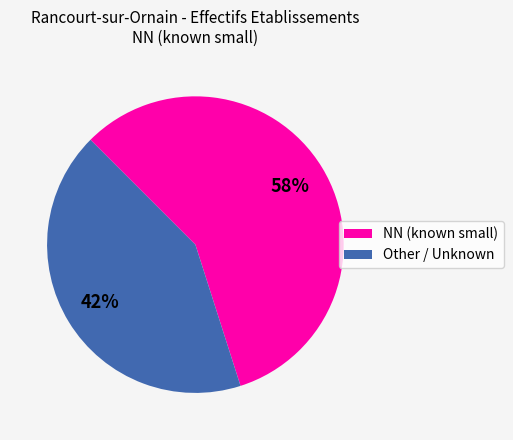

How many segments does this pie chart have?

2